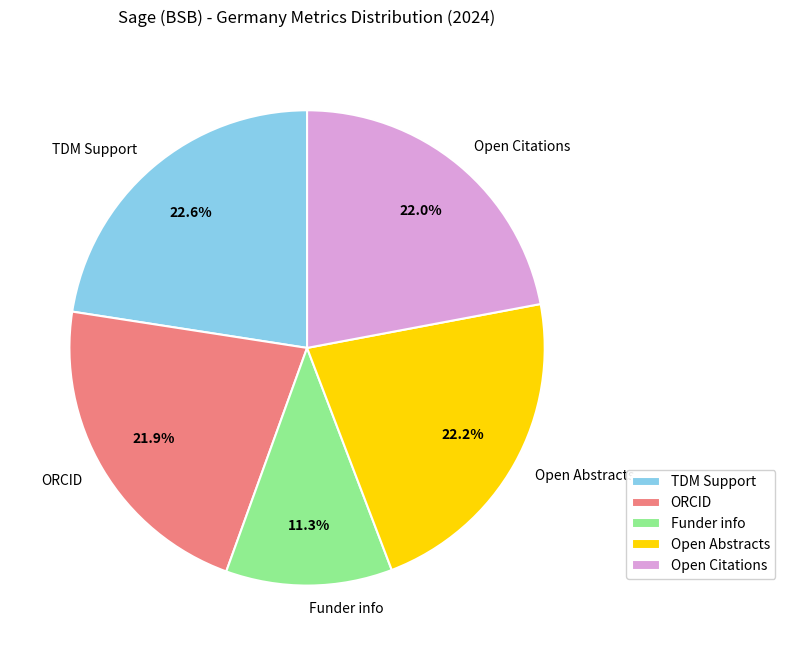

Count the number of slices in the pie.

5